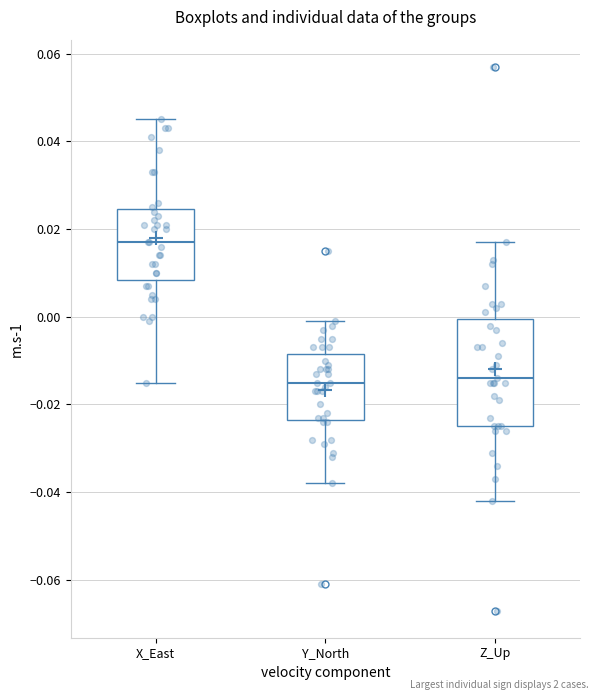

Where does the upper whisker of the box for Z_Up end on the y-axis? The values are not printed on the chart, so give them approximately, as read against the axis.

0.018